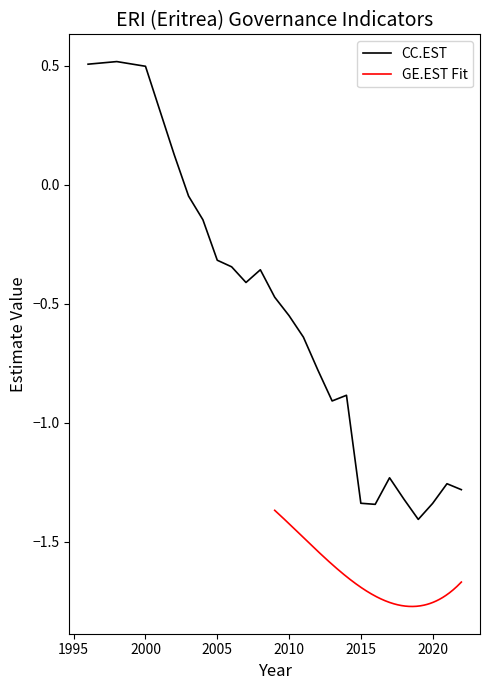

True or false: there are more than 1 points higher than both neighbors.

True